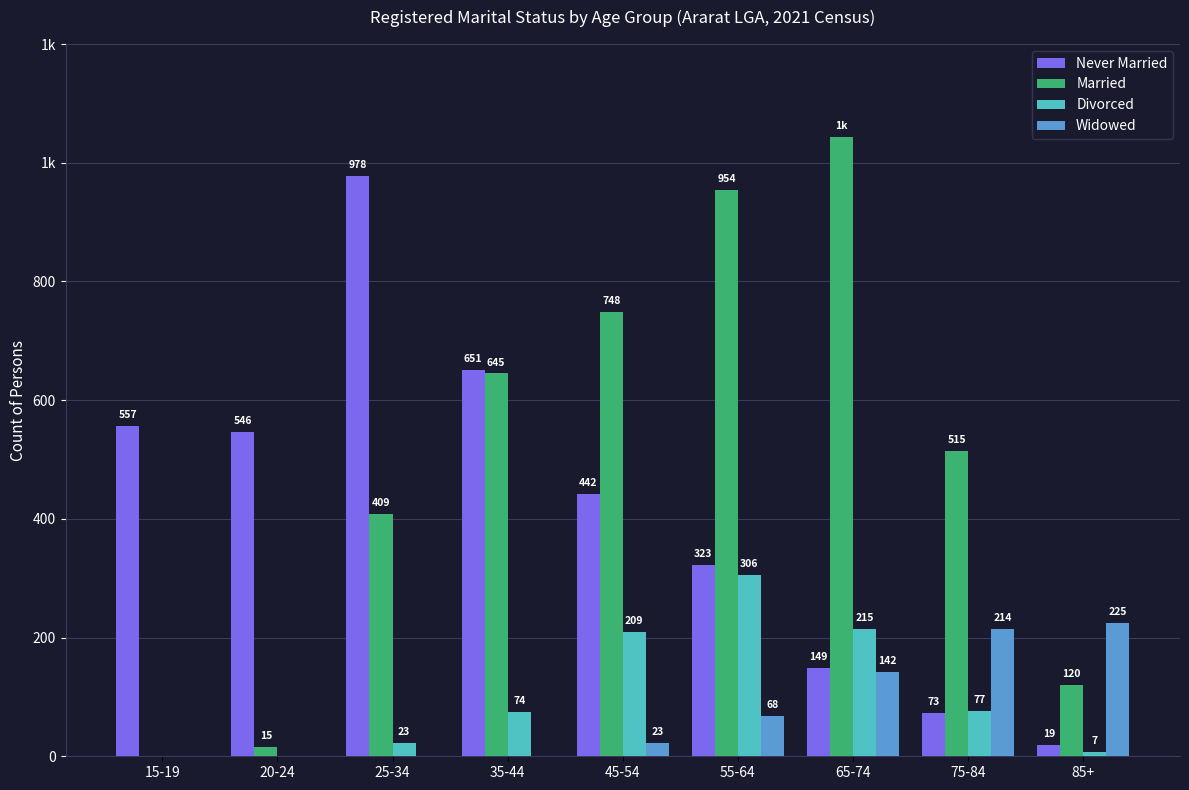

Are the bars horizontal?

No